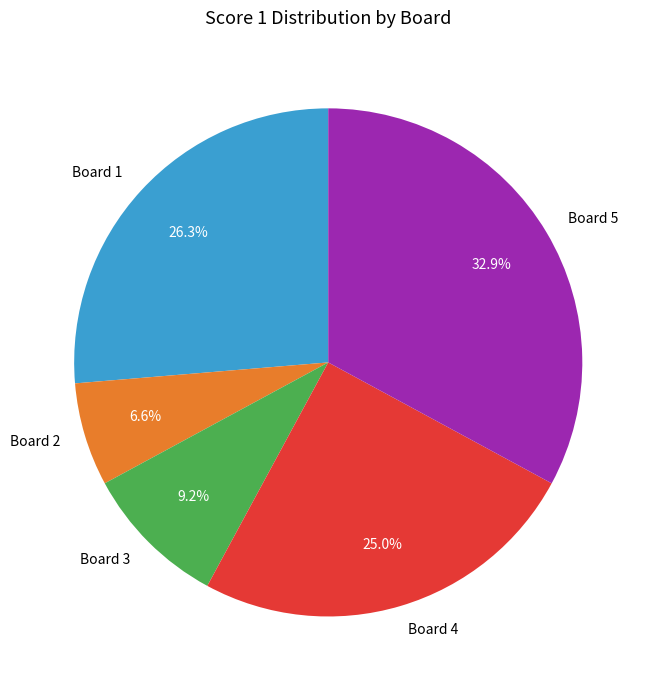

To the nearest percent, what is the difference between the largest and smallest slice percentages?

26%